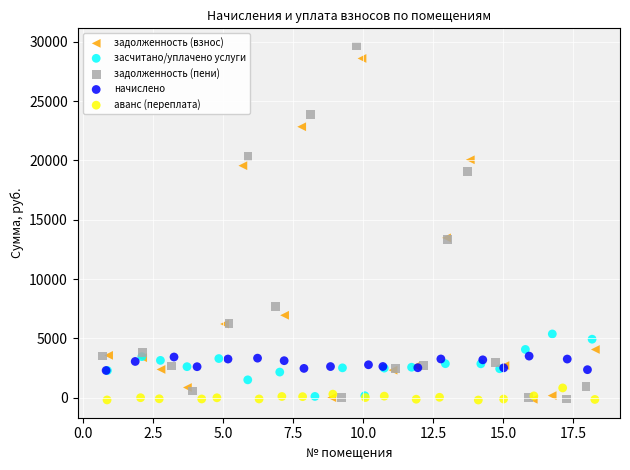

What are all the series names shown in the legend?

задолженность (взнос), засчитано/уплачено услуги, задолженность (пени), начислено, аванс (переплата)